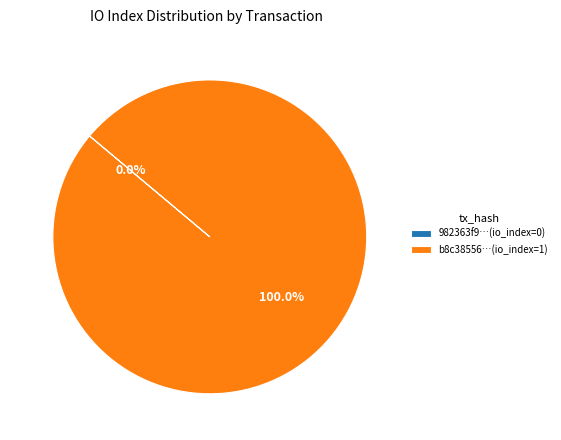

To the nearest percent, what percentage of the pie is tx_hash_1?

100%